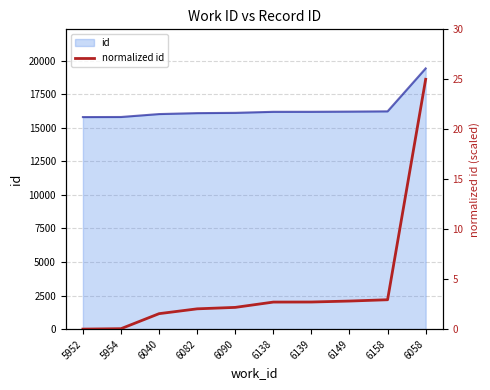

Does the chart display data point markers on the line(s)?

No